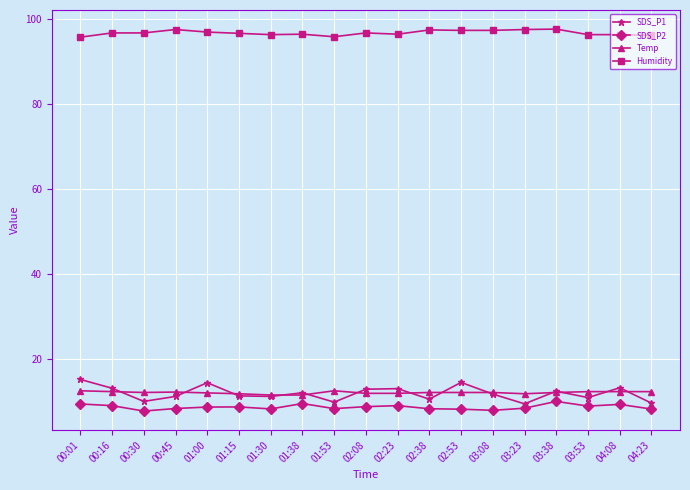

What position from the left is 00:45?

4